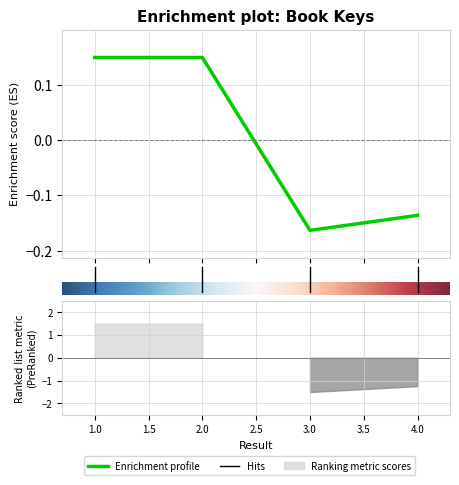

What value does the data have at 1?

0.1